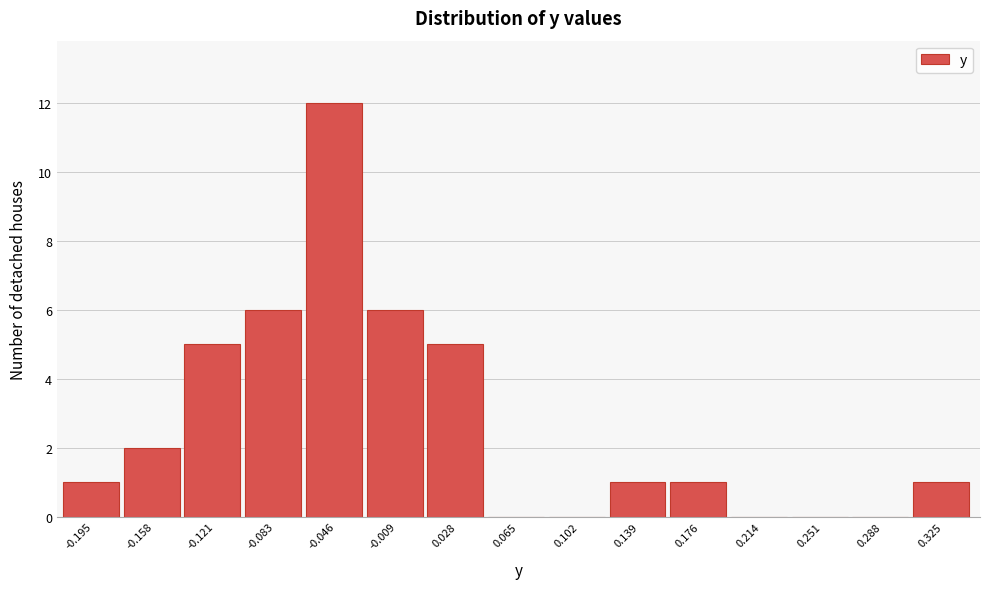

Over which range of the x-axis is the bar tallest?

-0.065 to -0.030